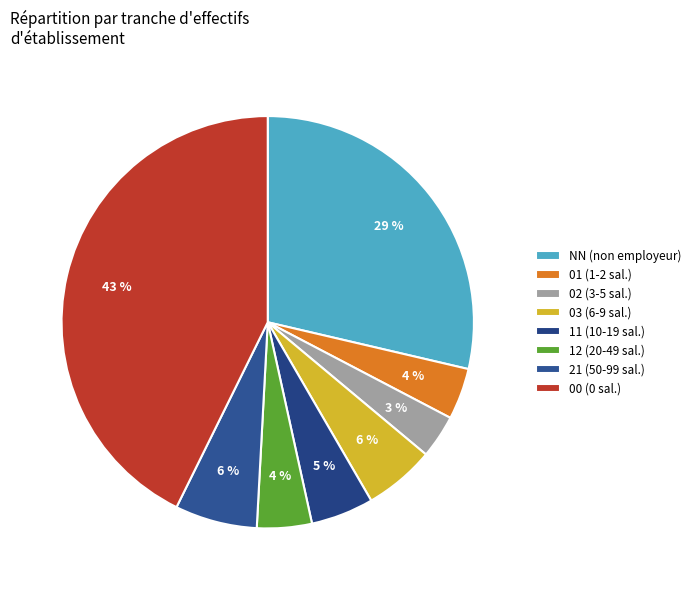

What percentage is the 00 slice, to the nearest percent?

43%